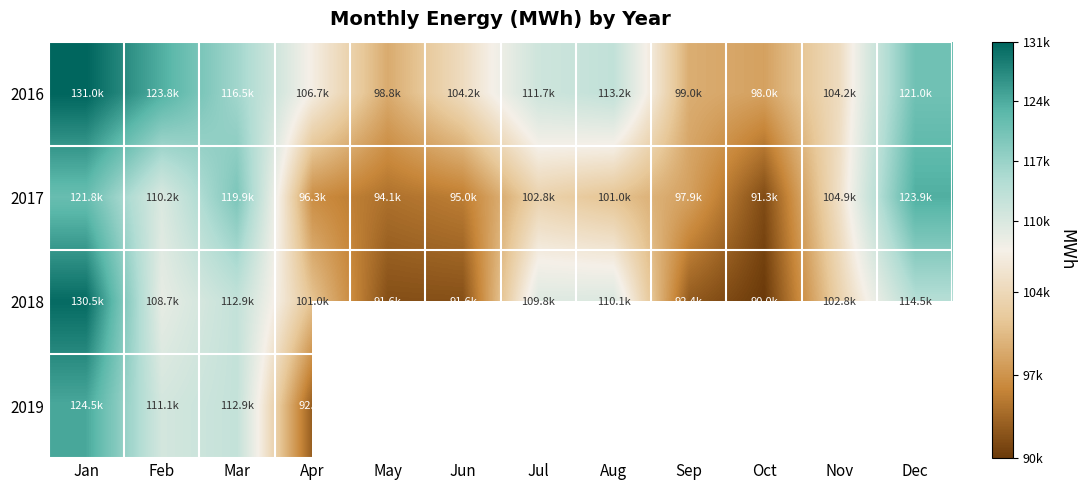

At how many categories does at least one series exceed 114365?

4